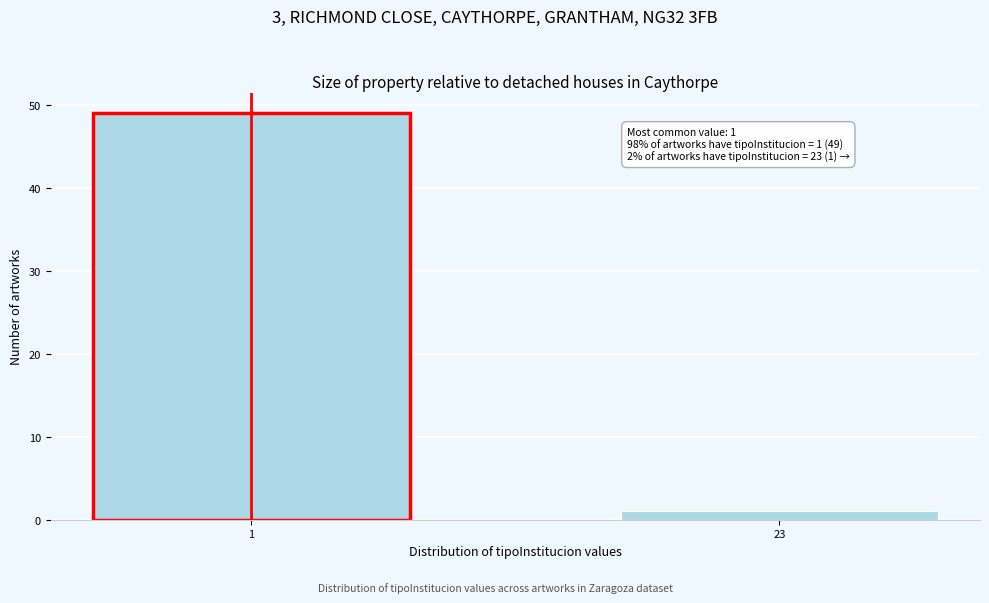

Reading left to right, transcribe all the data shown in this chart.

49	1